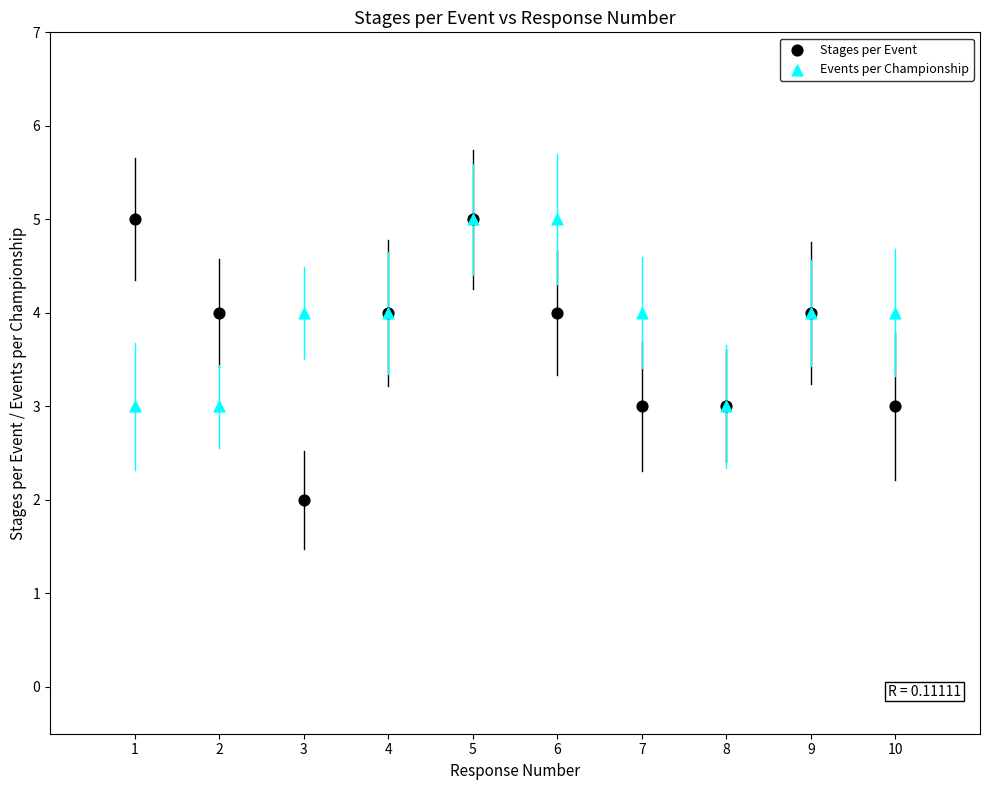

Which series contains the lowest Y value?

Stages per Event